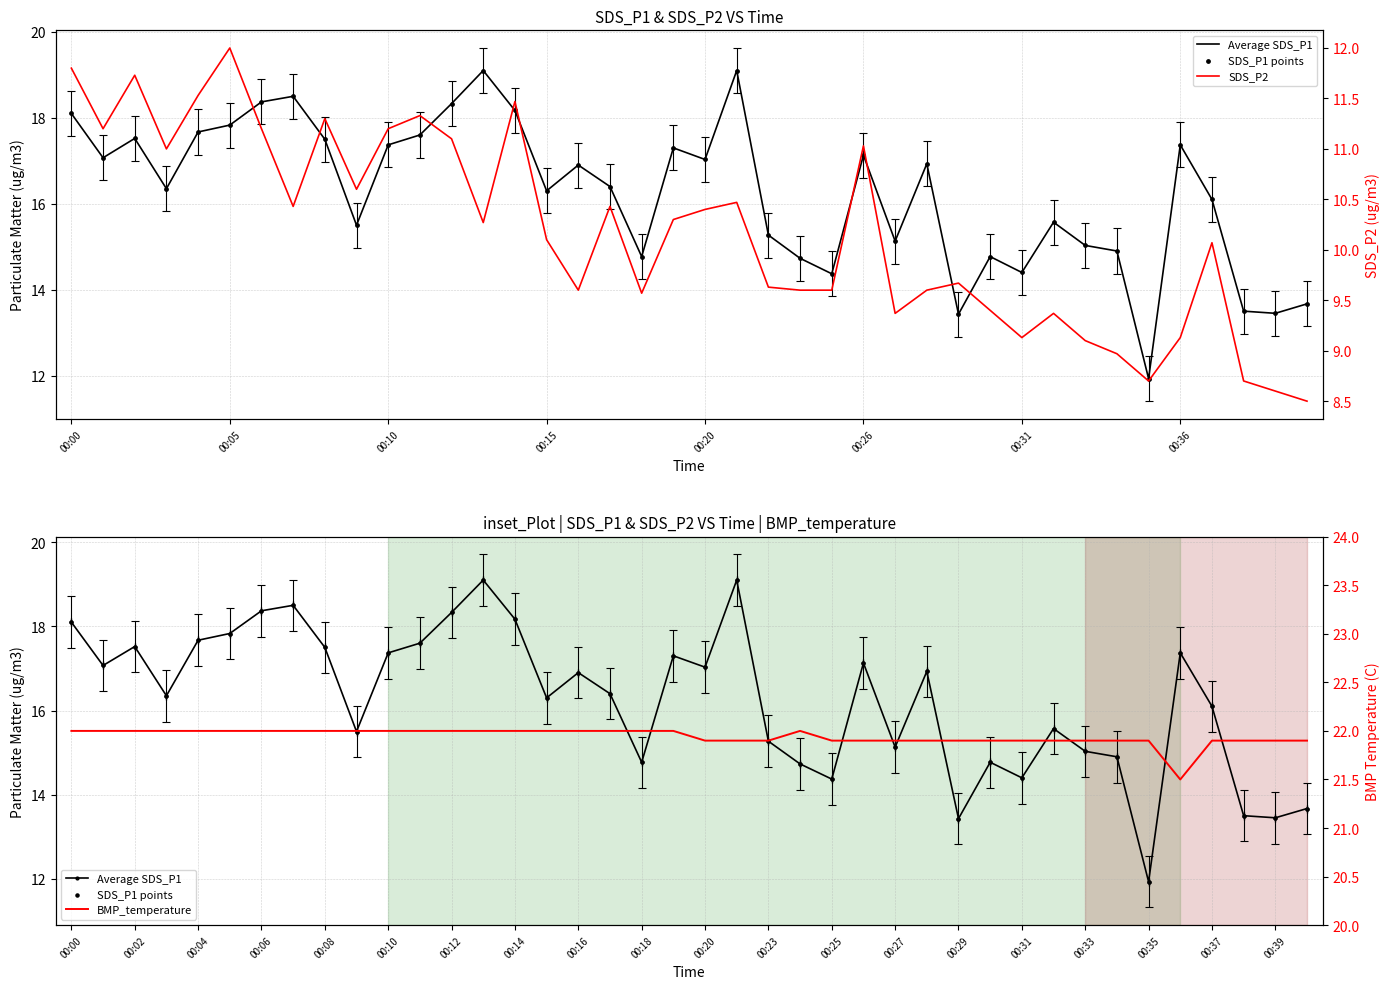

What is the total value across all series at 00:00?

70.0